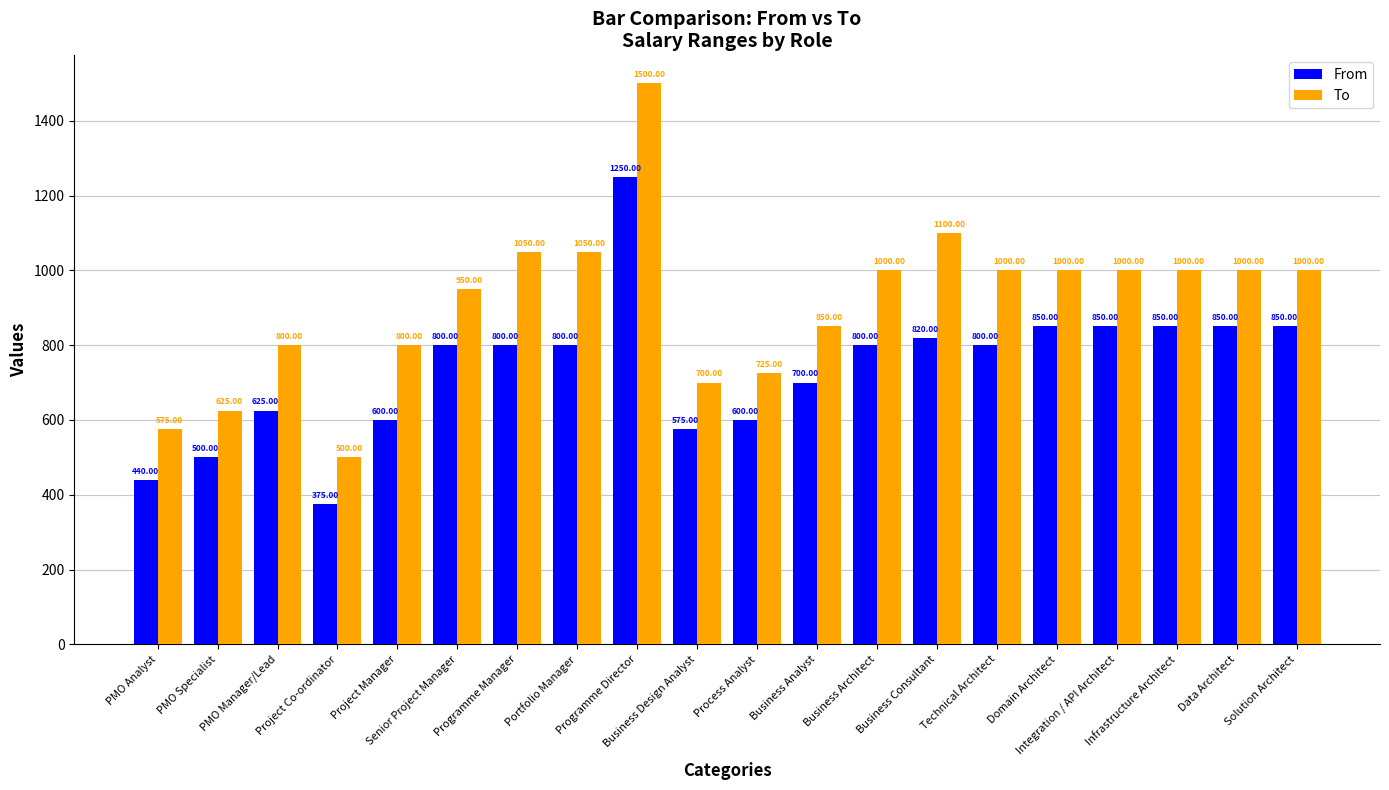

Rank the series by their average value, from lowest to highest.

From, To